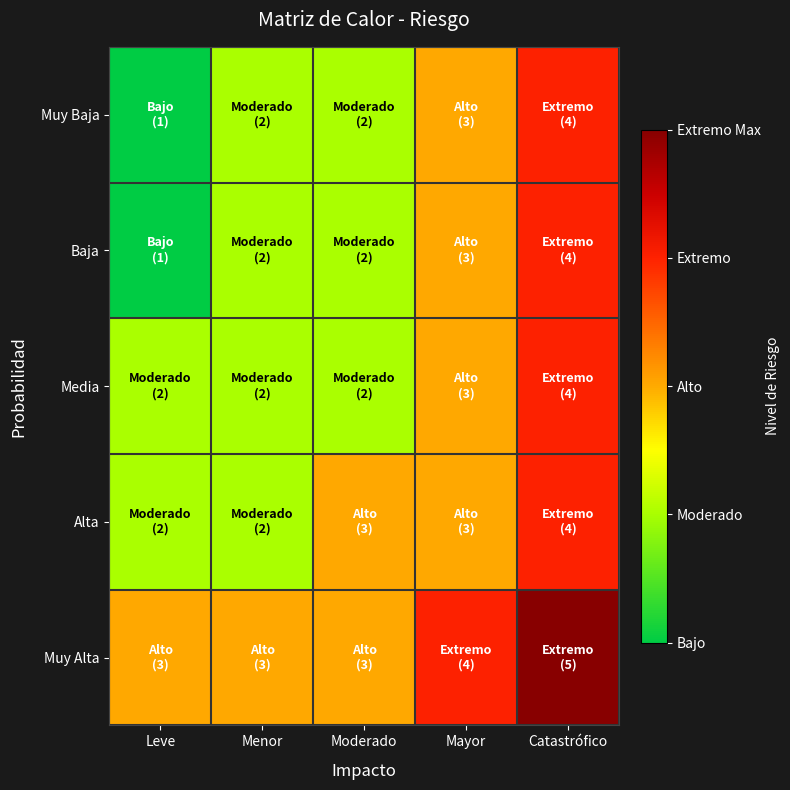

Which label corresponds to the smallest value in the chart?

Leve